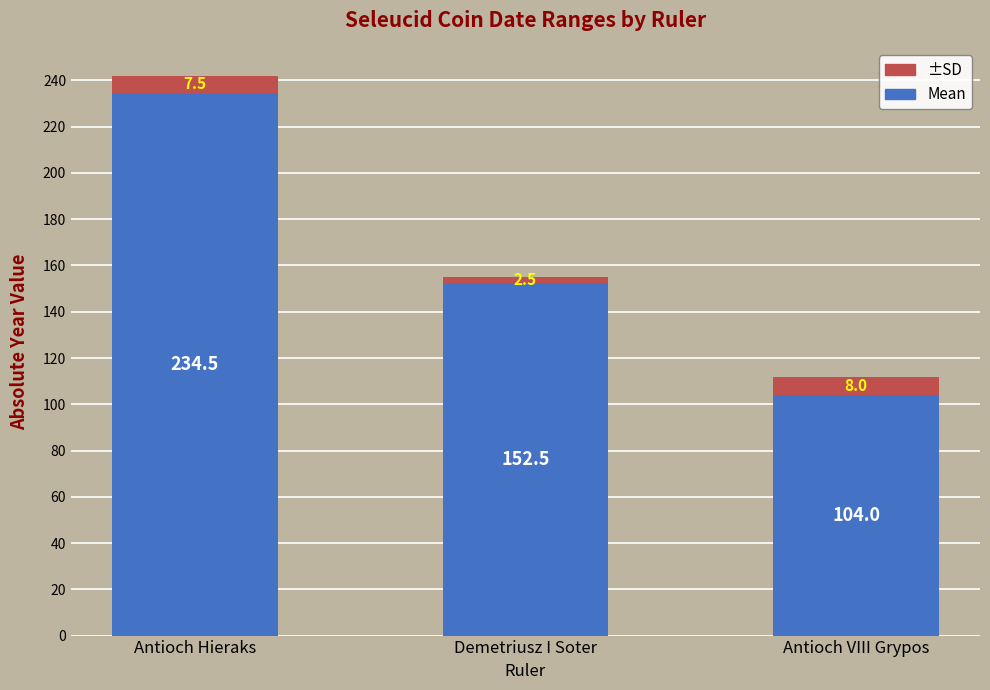

Are the bars grouped side by side (vs. stacked)?

No